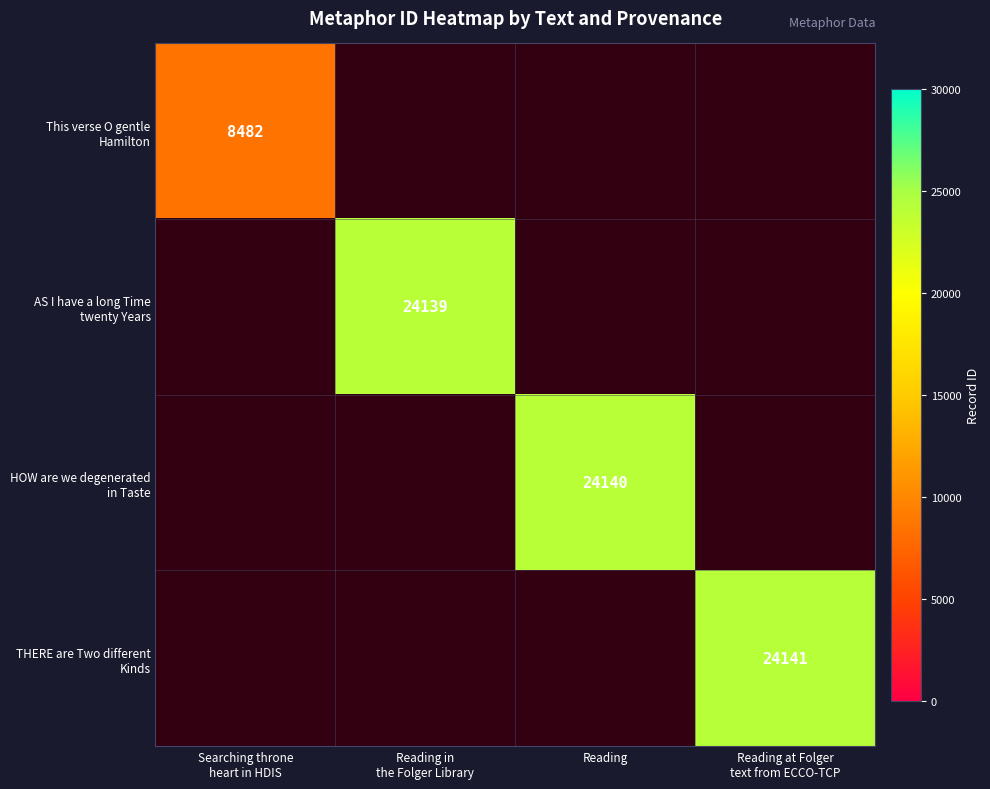

What is the smallest value displayed?

8482.0